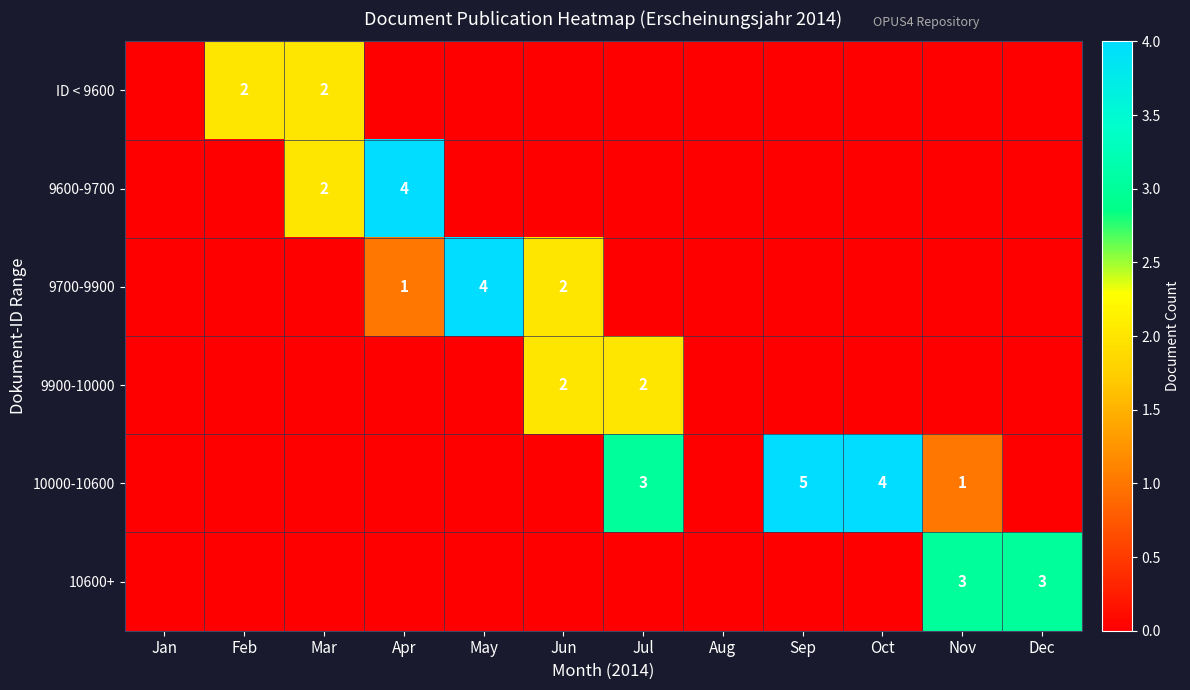

True or false: 10600+ has a value of 3 at Nov.

True